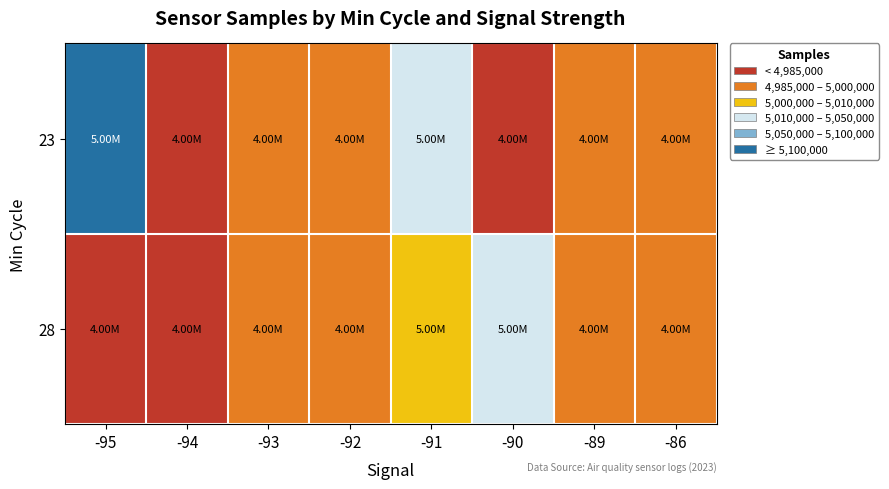

List the series in order of their overall mean, highest first.

23, 28